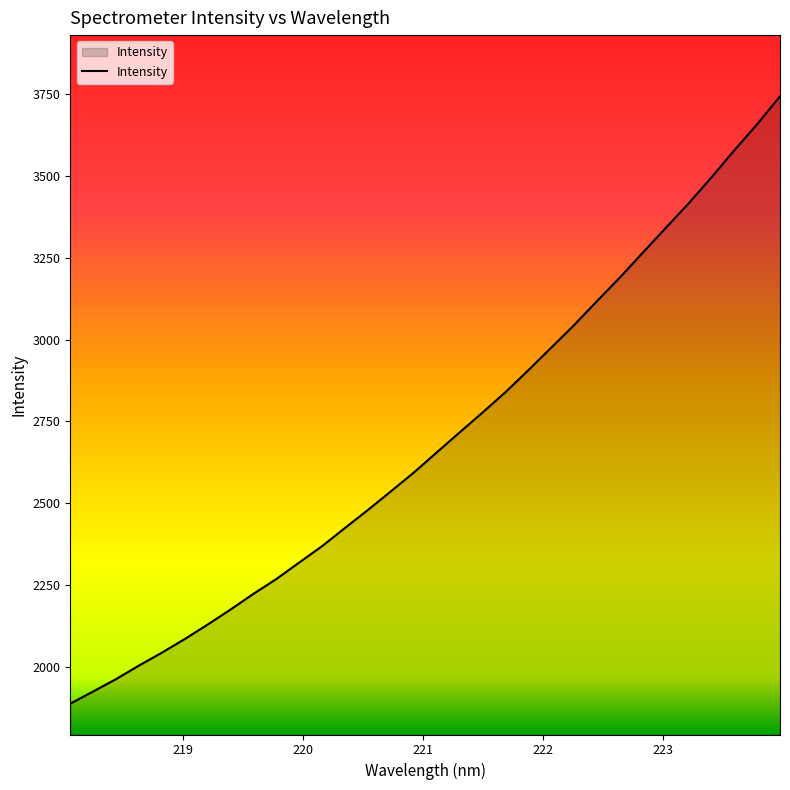

What is the smallest value displayed?

1886.3